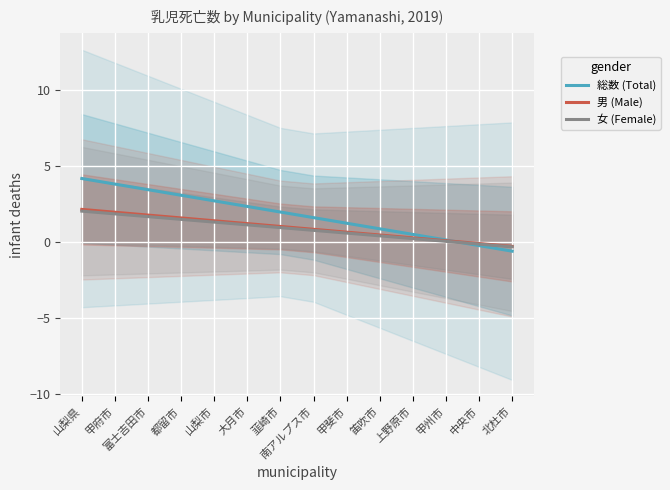

What is the difference between the maximum and minimum values in the 総数 (Total) series?

4.8